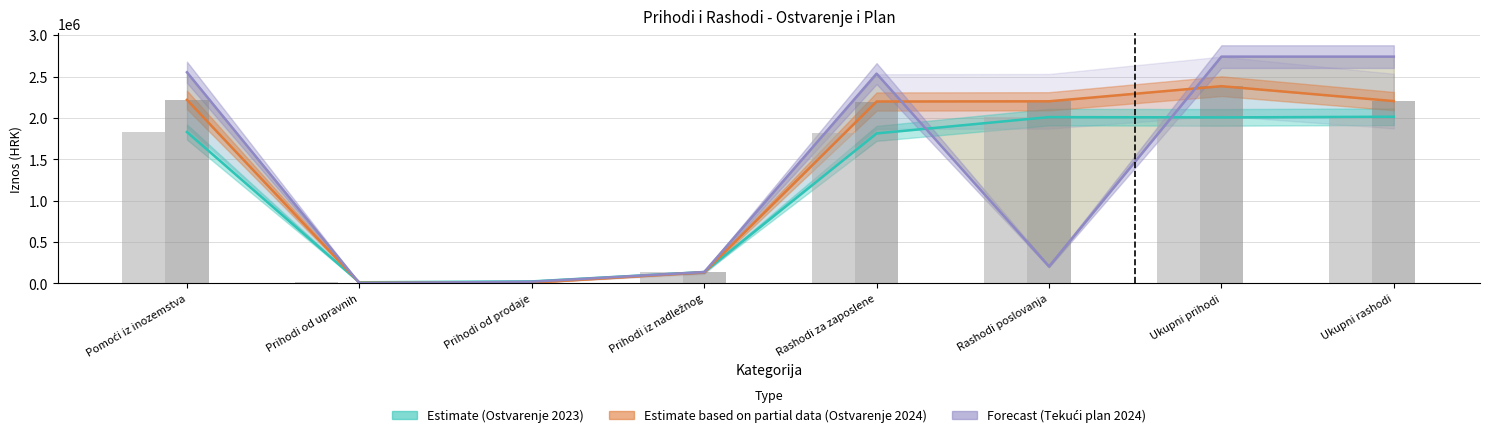

What is the difference between the maximum and minimum values in the Ostvarenje 2023 series?

2000364.9